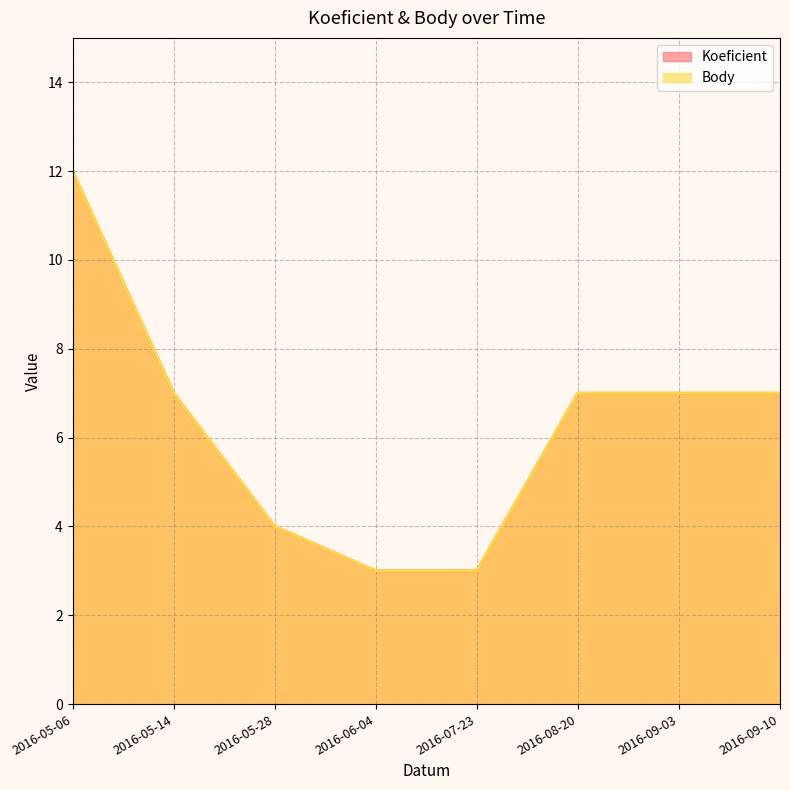

Reading left to right, extract all data points from this chart.

Koeficient: 2016-05-06=12	2016-05-14=7	2016-05-28=4	2016-06-04=3	2016-07-23=3	2016-08-20=7	2016-09-03=7	2016-09-10=7
Body: 2016-05-06=12	2016-05-14=7	2016-05-28=4	2016-06-04=3	2016-07-23=3	2016-08-20=7	2016-09-03=7	2016-09-10=7